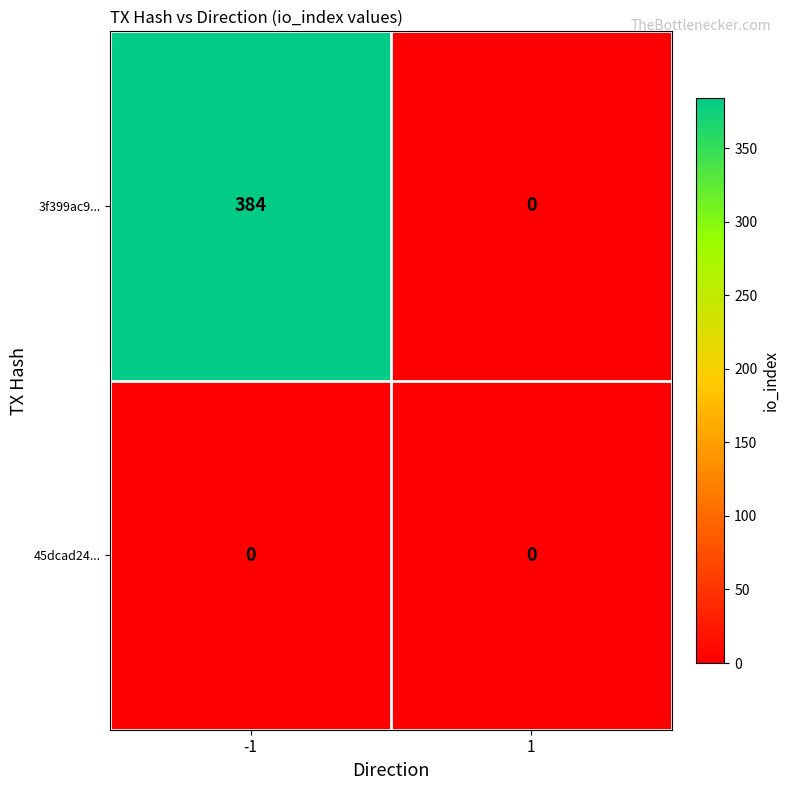

How many categories are shown in the chart?

2